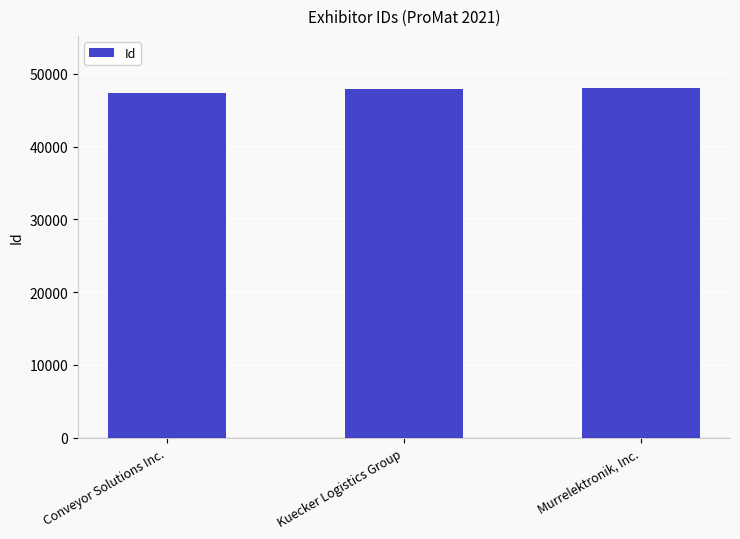

What value does the data have at Conveyor Solutions Inc., to the nearest 100?

47400